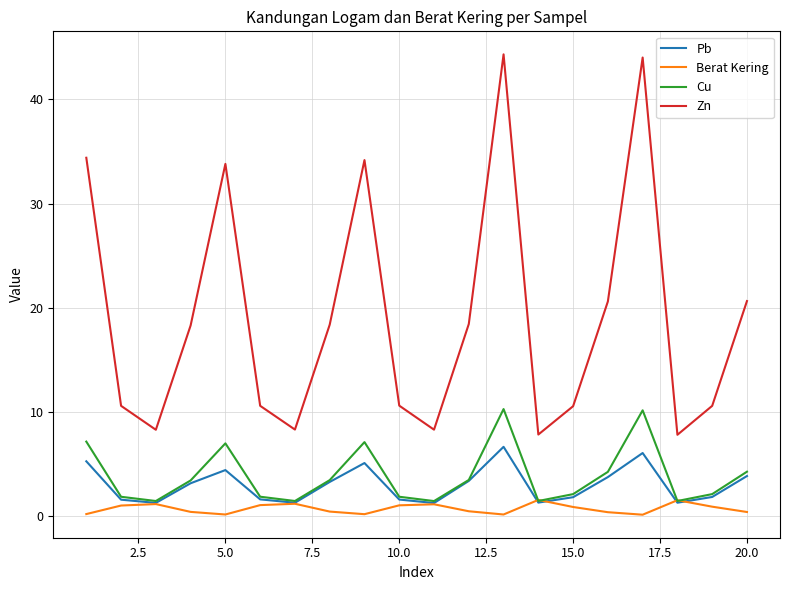

Which series has the largest total across all categories?

Zn